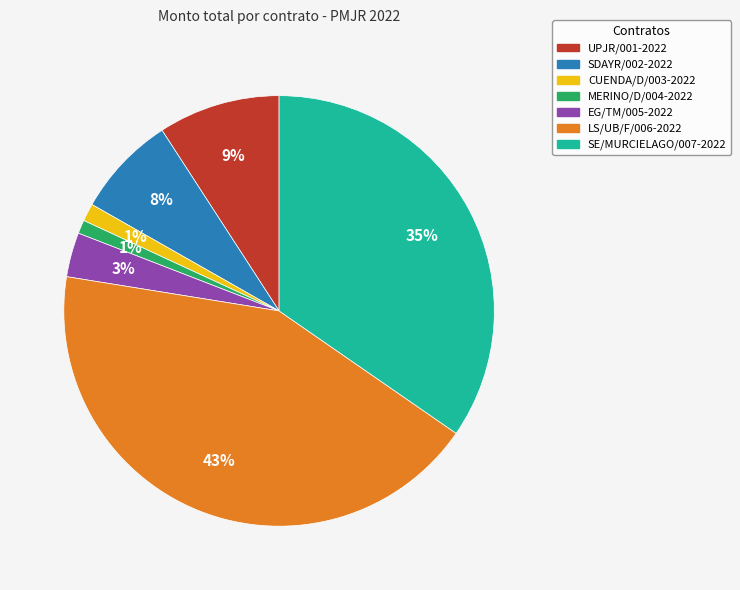

Between SDAYR/002-2022 and MERINO/D/004-2022, which is larger?

SDAYR/002-2022